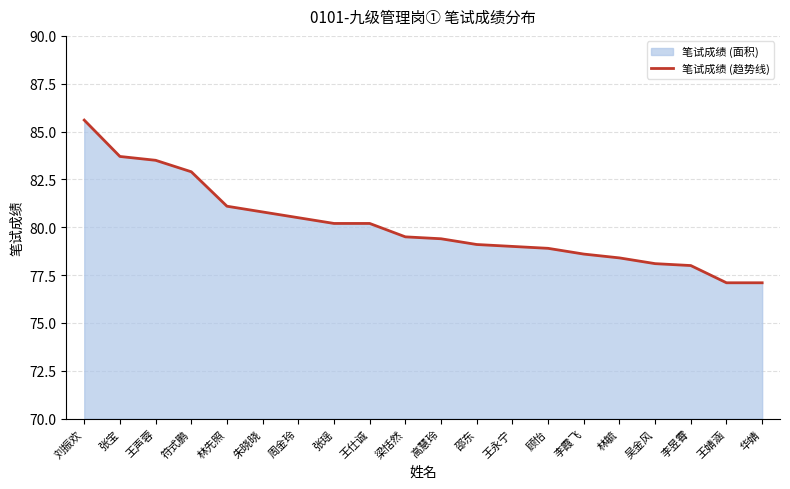

The value at 王永宁 is 126.7. True or false?

False